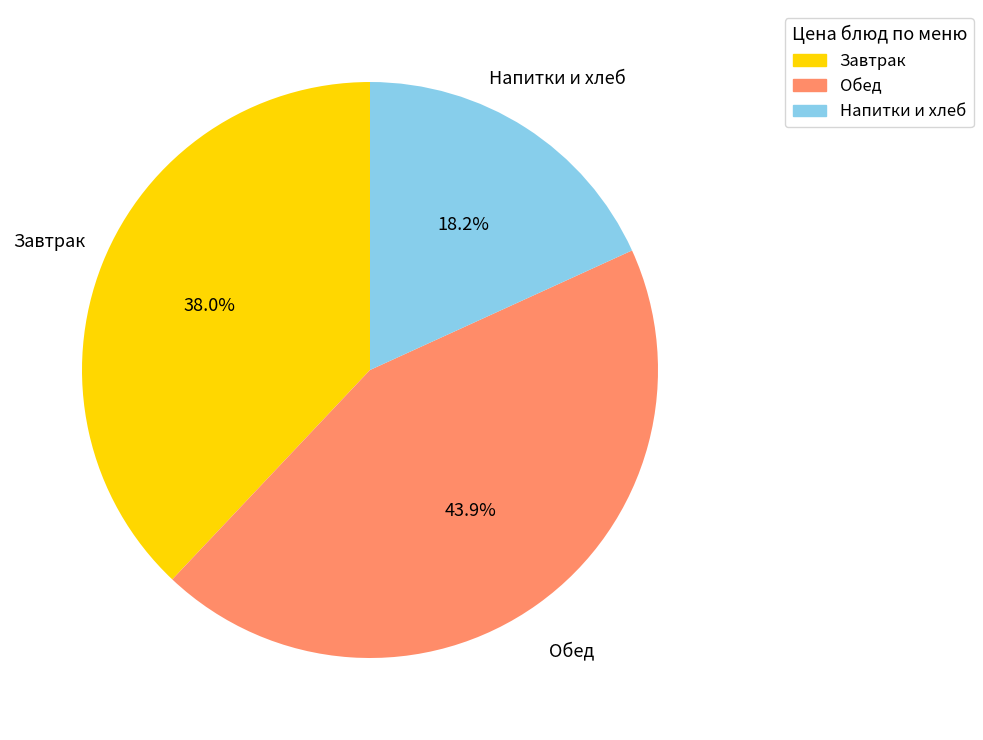

Is there a majority slice in this chart?

No